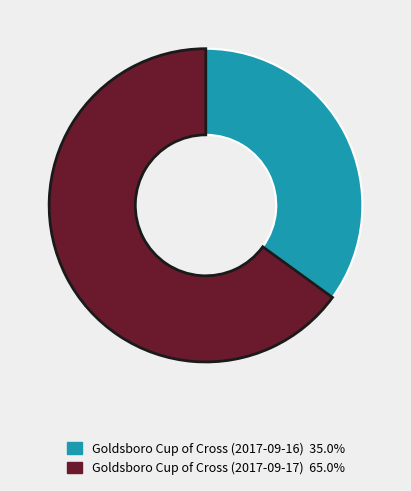

Is it true that Goldsboro Cup of Cross (2017-09-17) is 65% of the pie?

True